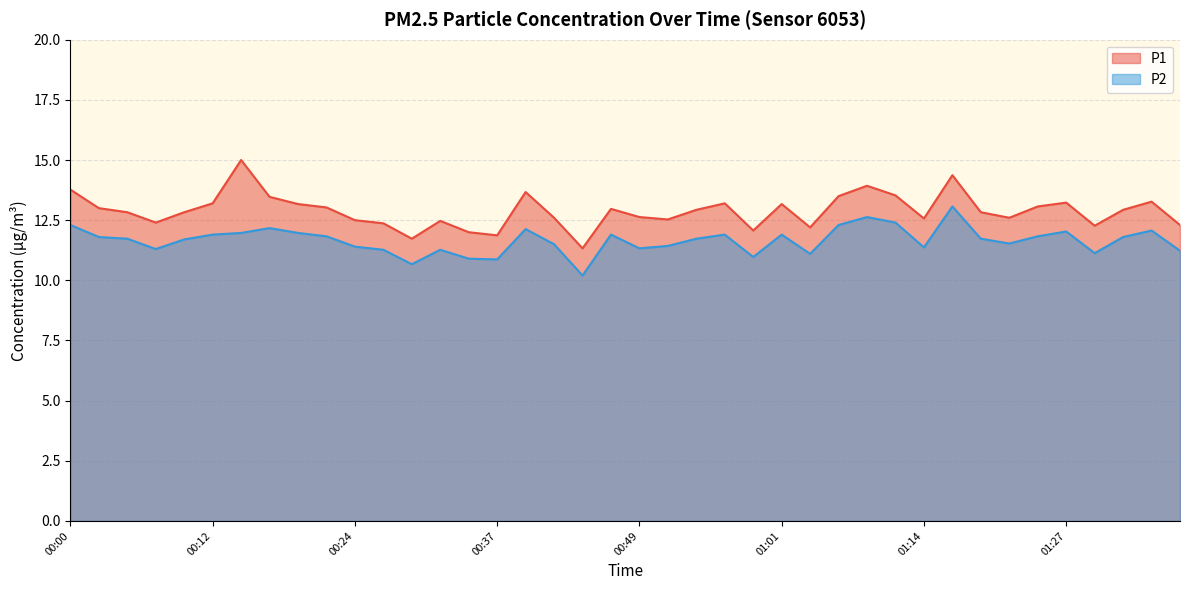

Between 00:56 and 01:29, which series saw the biggest shift?

P1